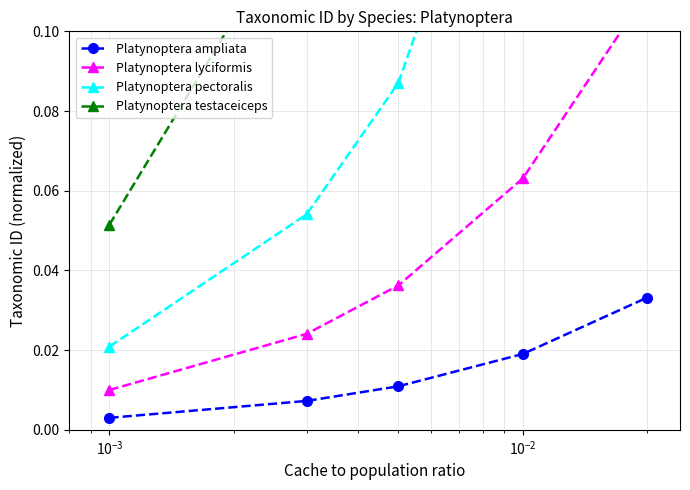

True or false: Platynoptera ampliata has more than 2 points higher than both neighbors.

False